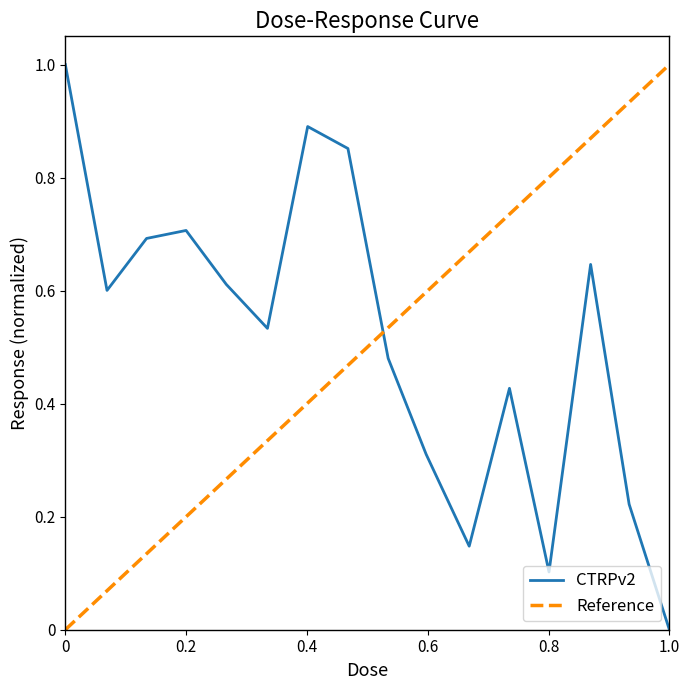

What is the highest value of the CTRPv2 series?

1.0